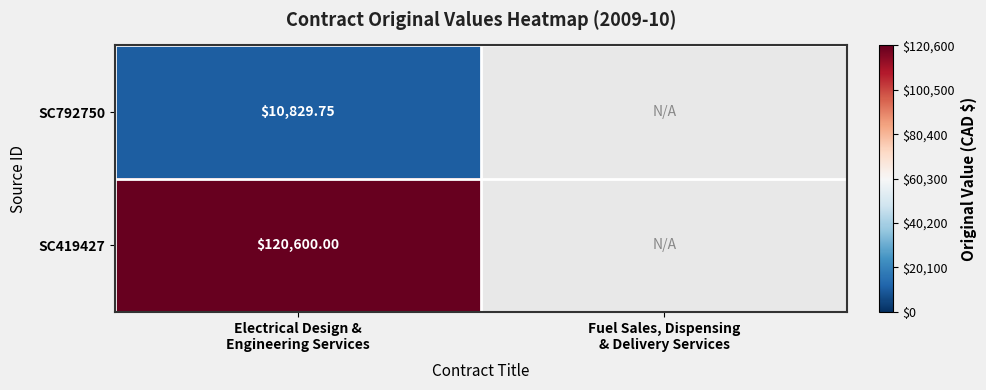

Count the number of categories in the chart.

2